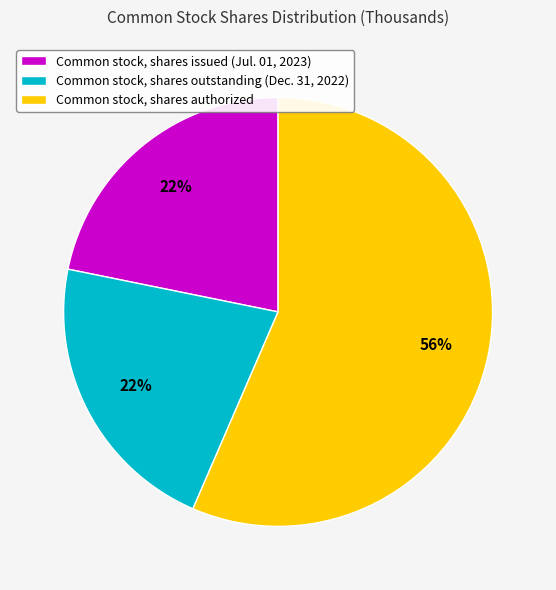

To the nearest percent, what is the combined percentage of Common stock, shares issued (Jul. 01, 2023) and Common stock, shares authorized?

78%